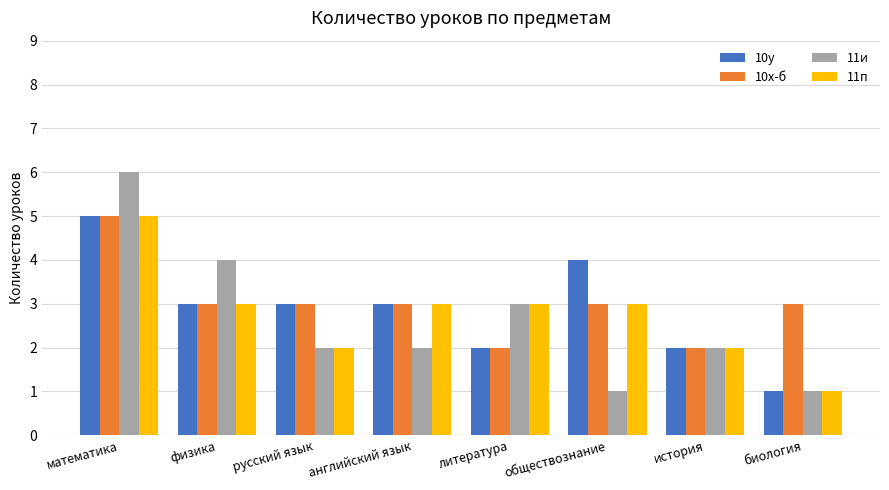

Read the 10х-б value at английский язык.

3